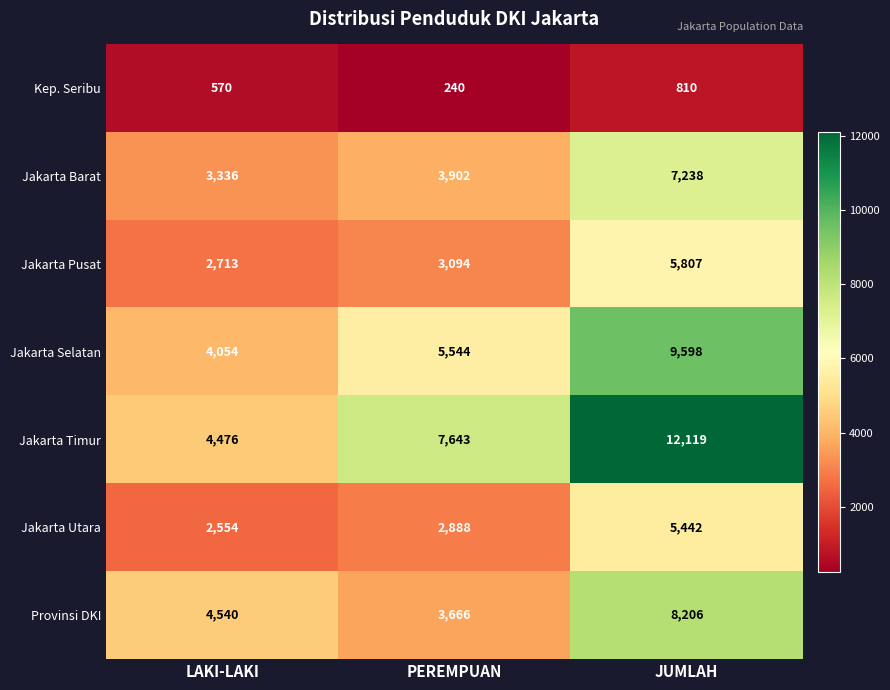

Which series has the largest range (max minus min)?

Jakarta Timur